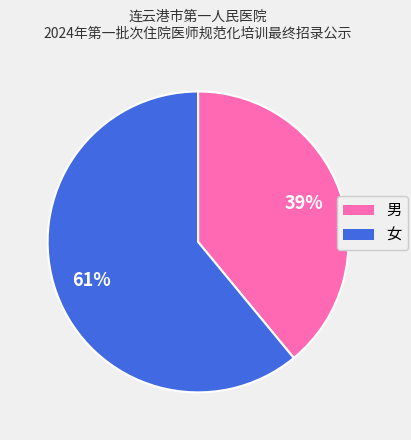

Between 女 and 男, which is larger?

女